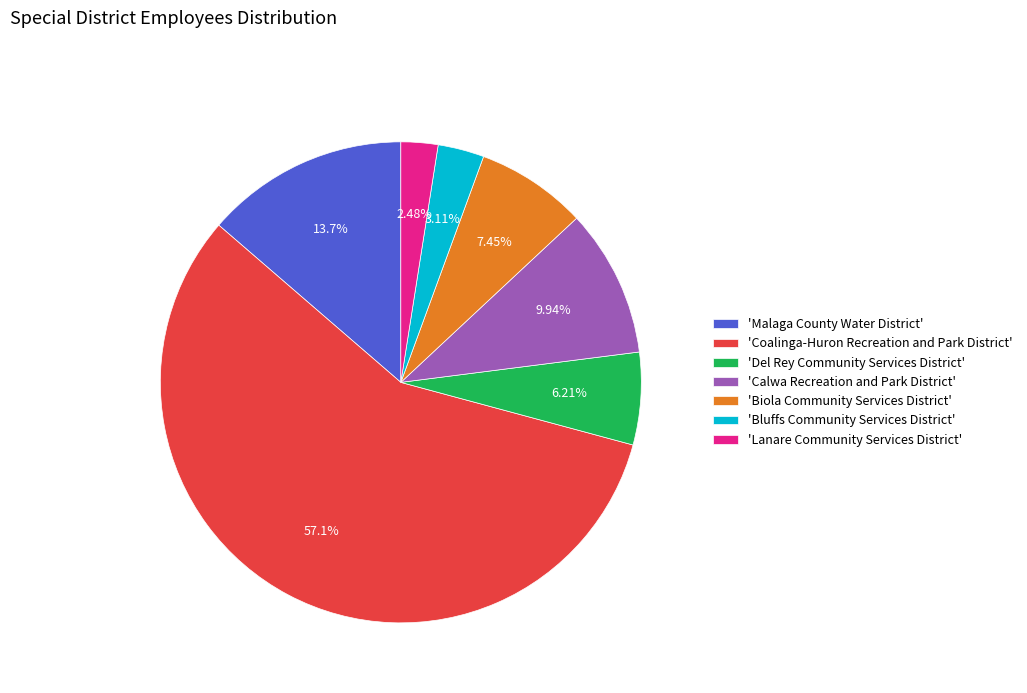

Between 'Bluffs Community Services District' and 'Biola Community Services District', which is larger?

'Biola Community Services District'